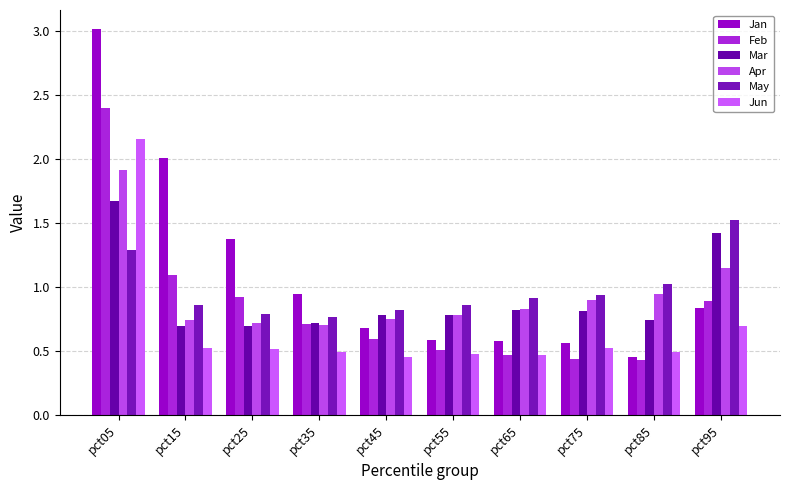

What is the value of the May bar at the 4th from the left?

0.8